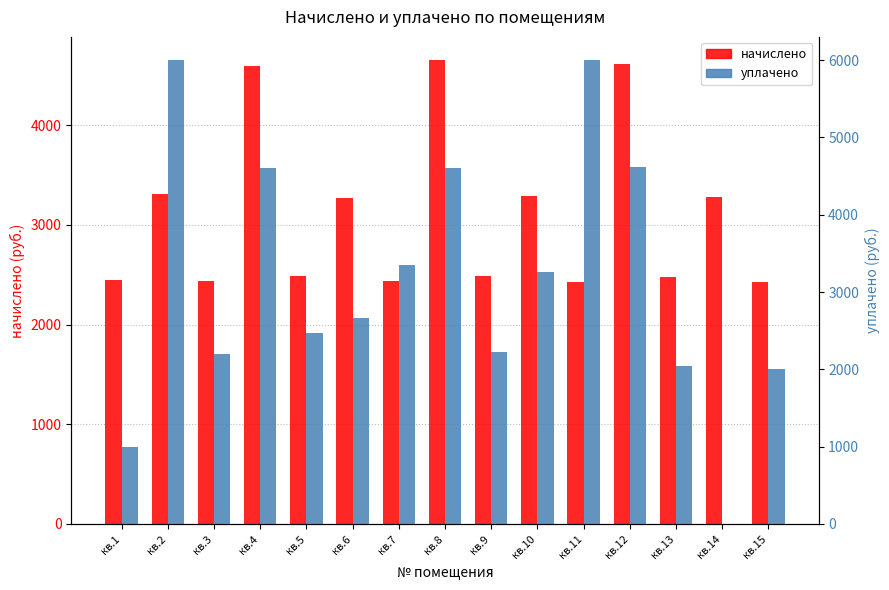

Rank the series at кв.13 from highest to lowest value.

начислено, уплачено